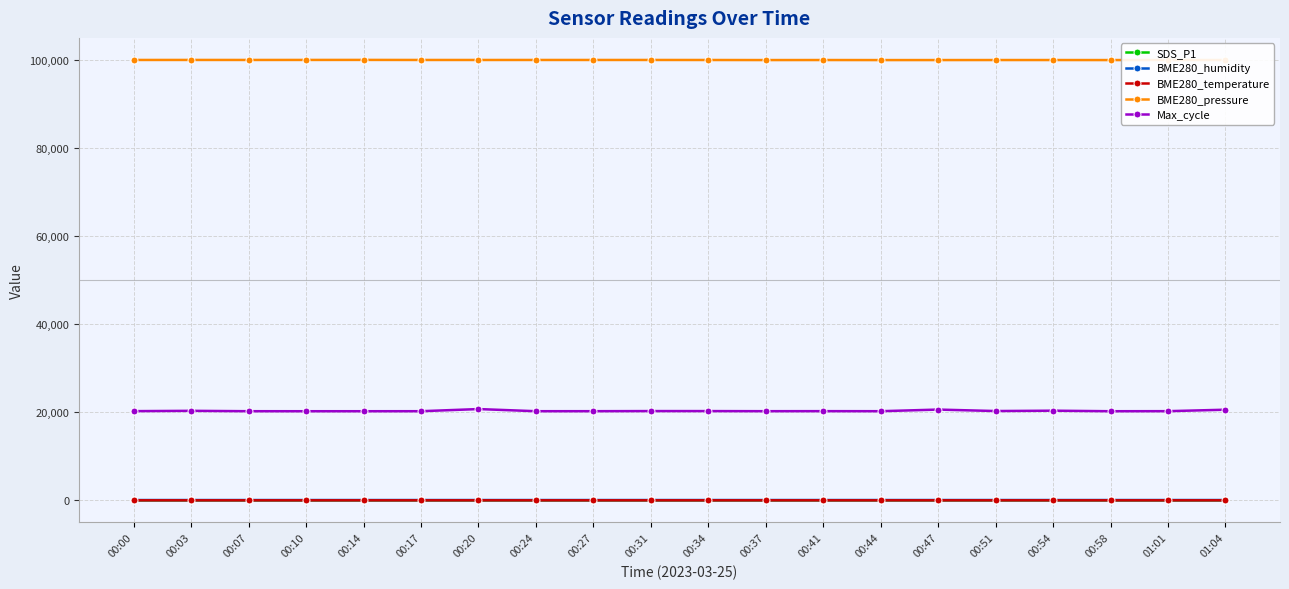

Which series has the widest spread of values?

Max_cycle